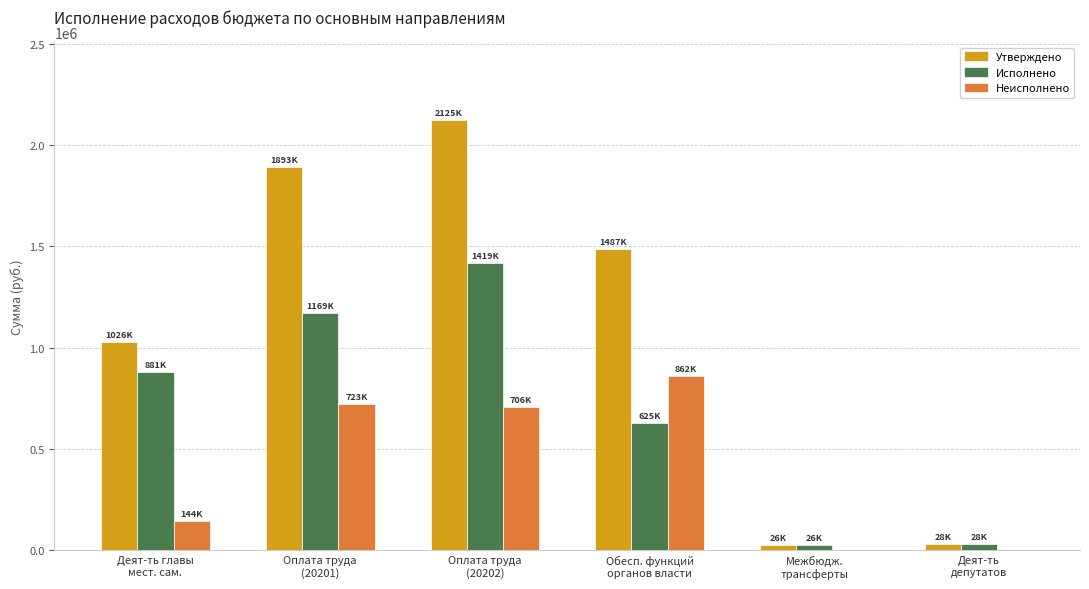

What is the average value of the Неисполнено series?

405887.7